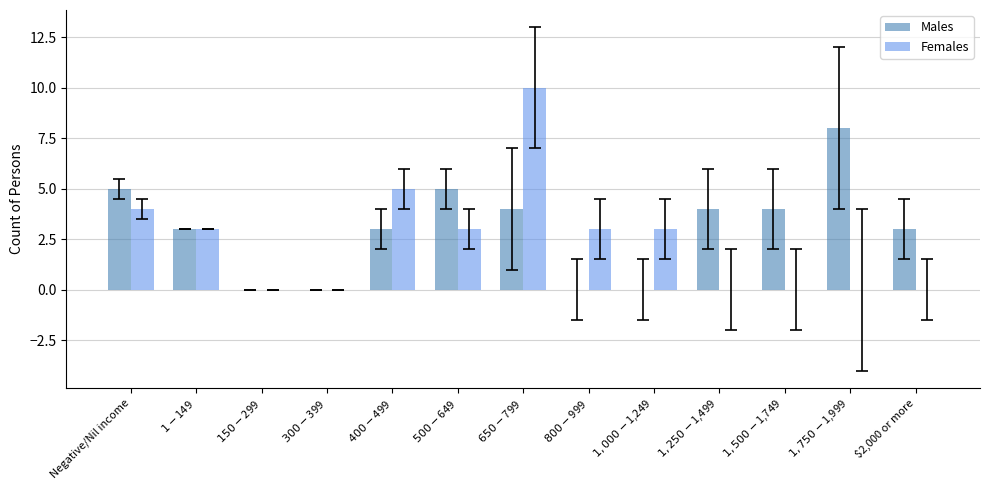

Which series has the largest range (max minus min)?

Females